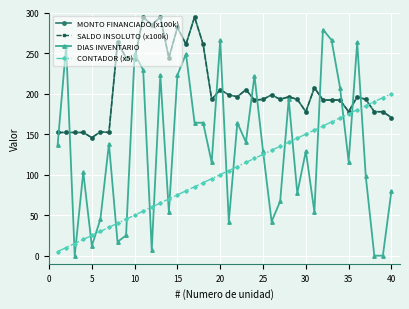

Does the chart have visible grid lines?

Yes